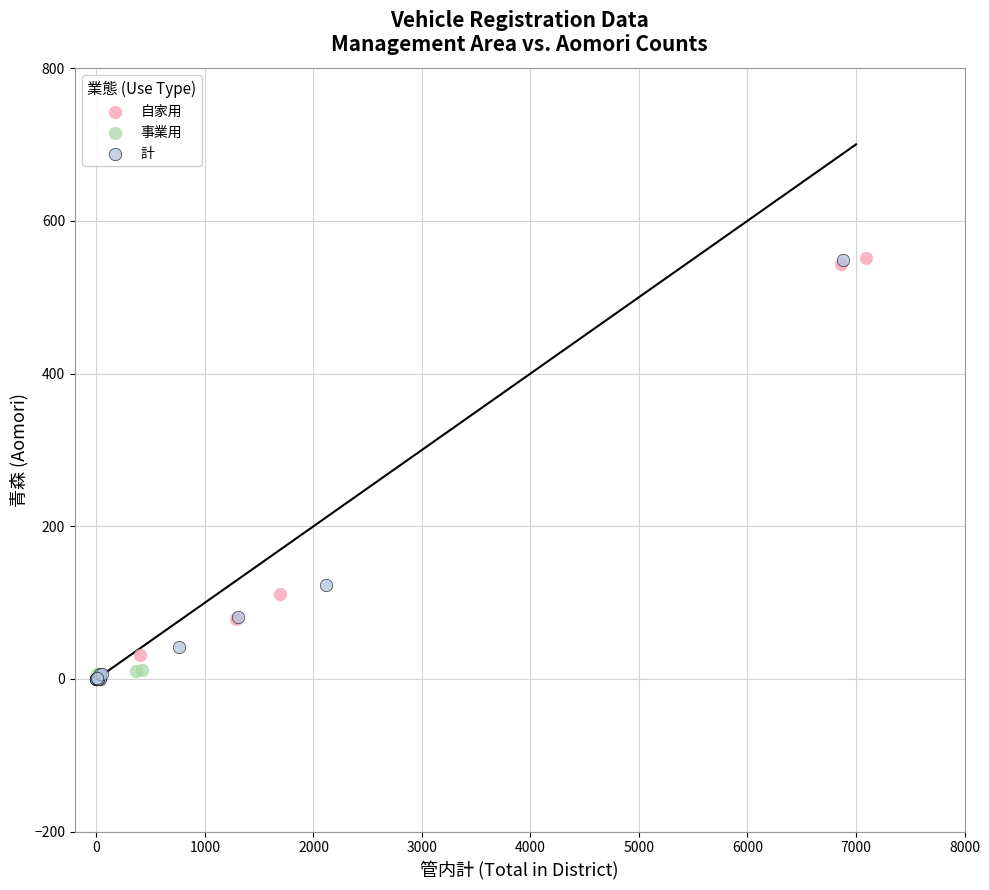

What are all the series names shown in the legend?

自家用, 事業用, 計